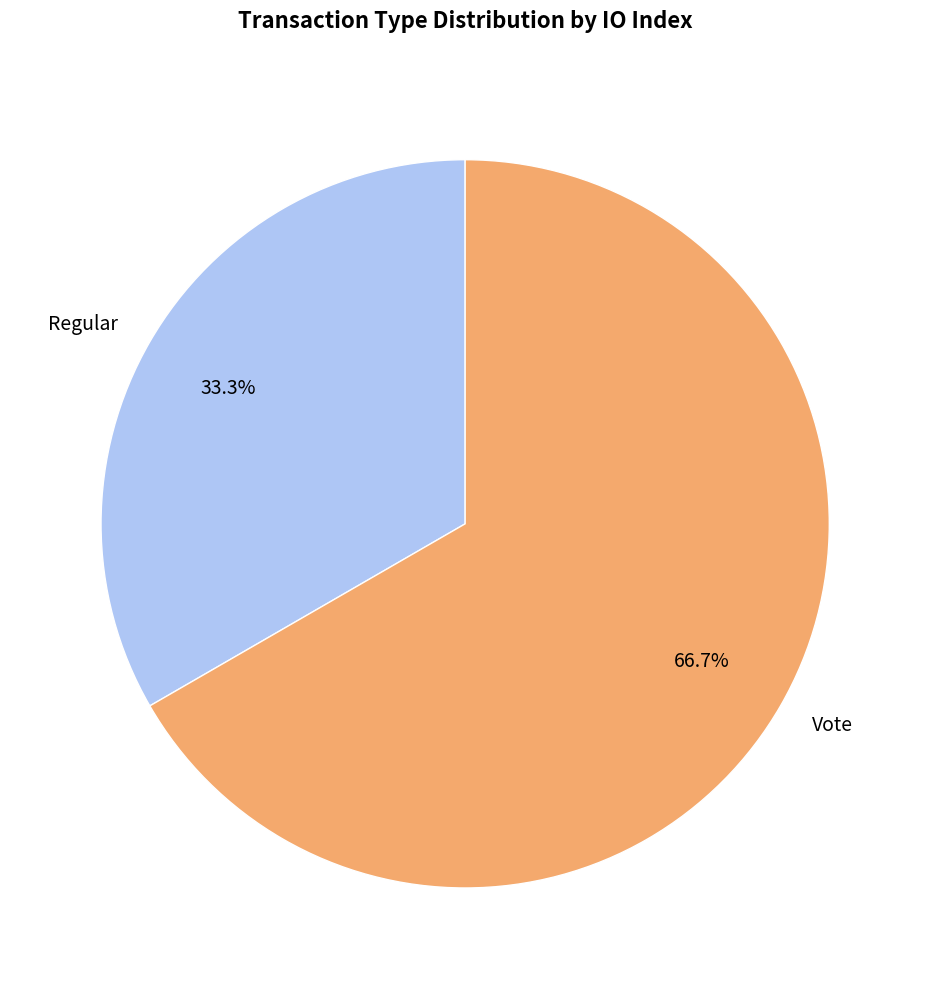

Which has a higher value, Vote or Regular?

Vote